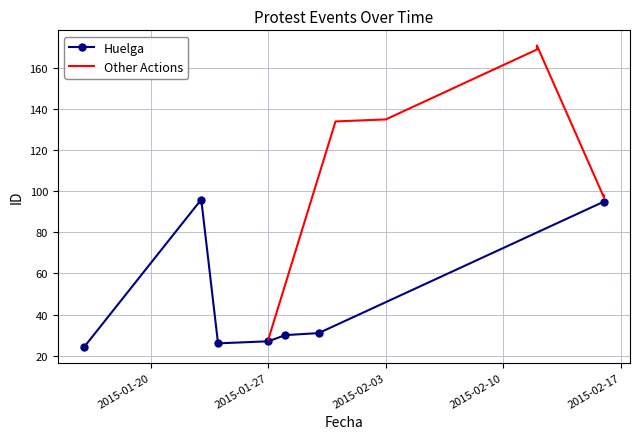

What is the value of the Huelga point at the 5th from the left?

30